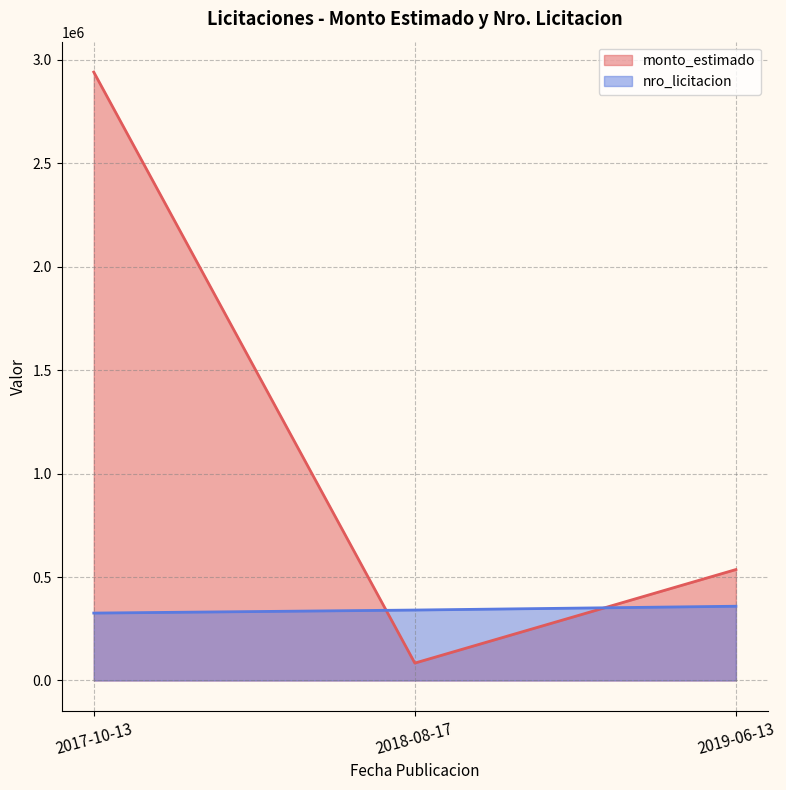

What position from the right is 2018-08-17?

2